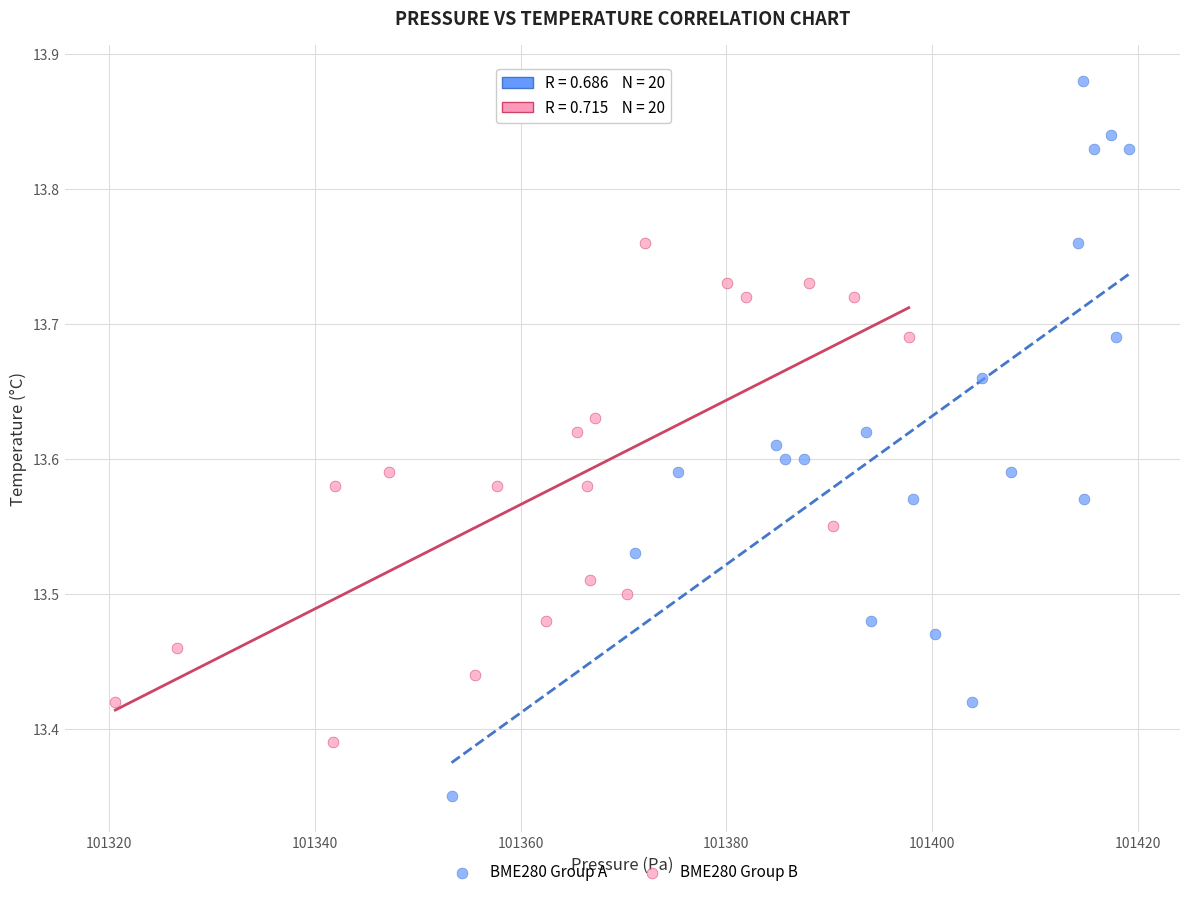

Which series reaches the maximum Y coordinate?

BME280 Group A